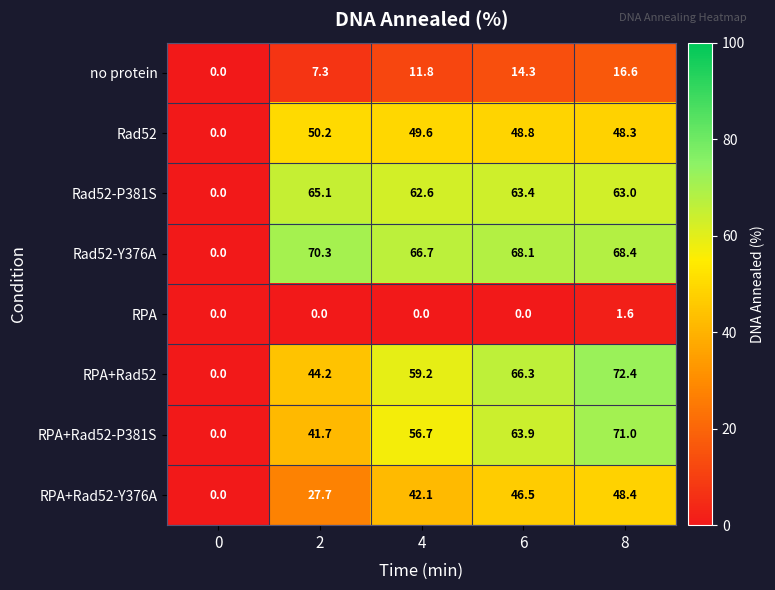

How many data points does each series have?

5